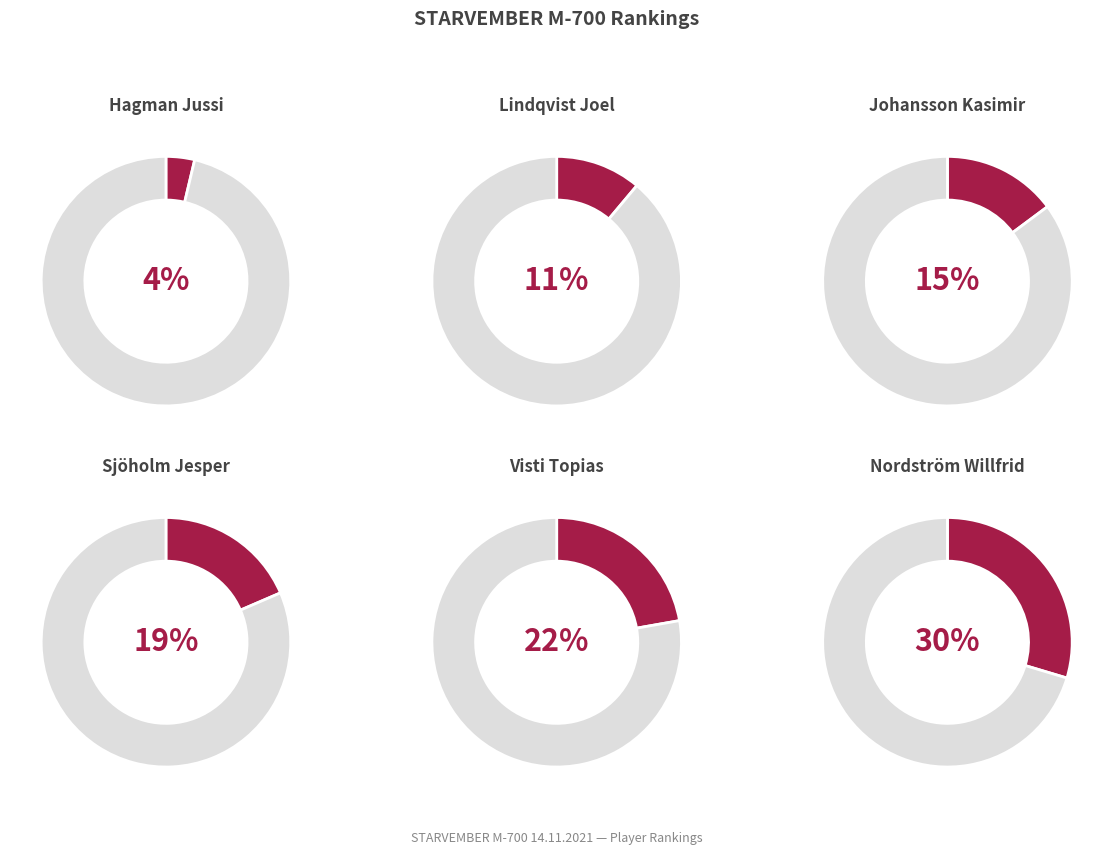

Does Sjöholm Jesper represent more than half of the total?

No